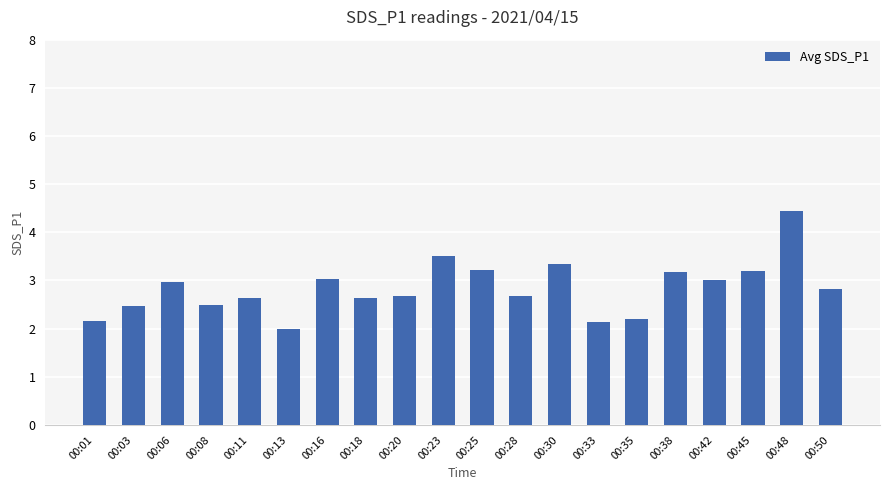

At which category does the chart reach its minimum across all series?

00:13